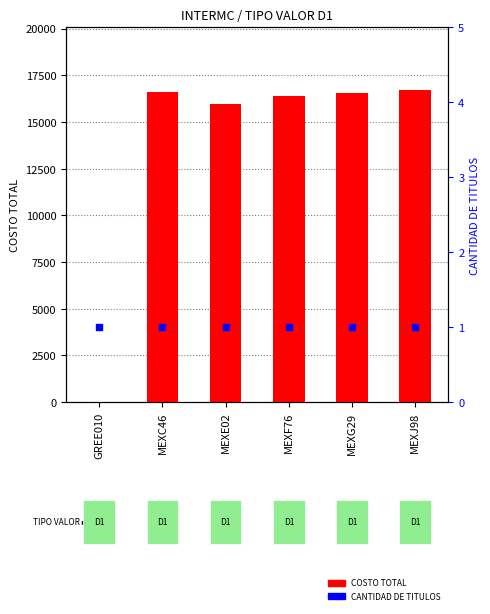

Which series has the widest spread of Y values?

COSTO TOTAL